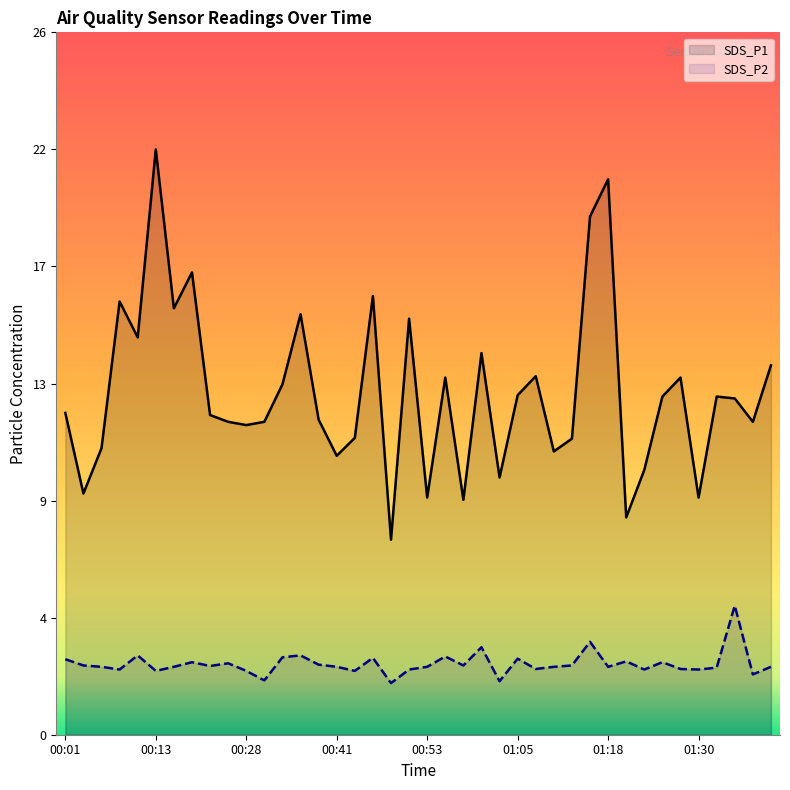

Does the chart display data point markers on the line(s)?

No